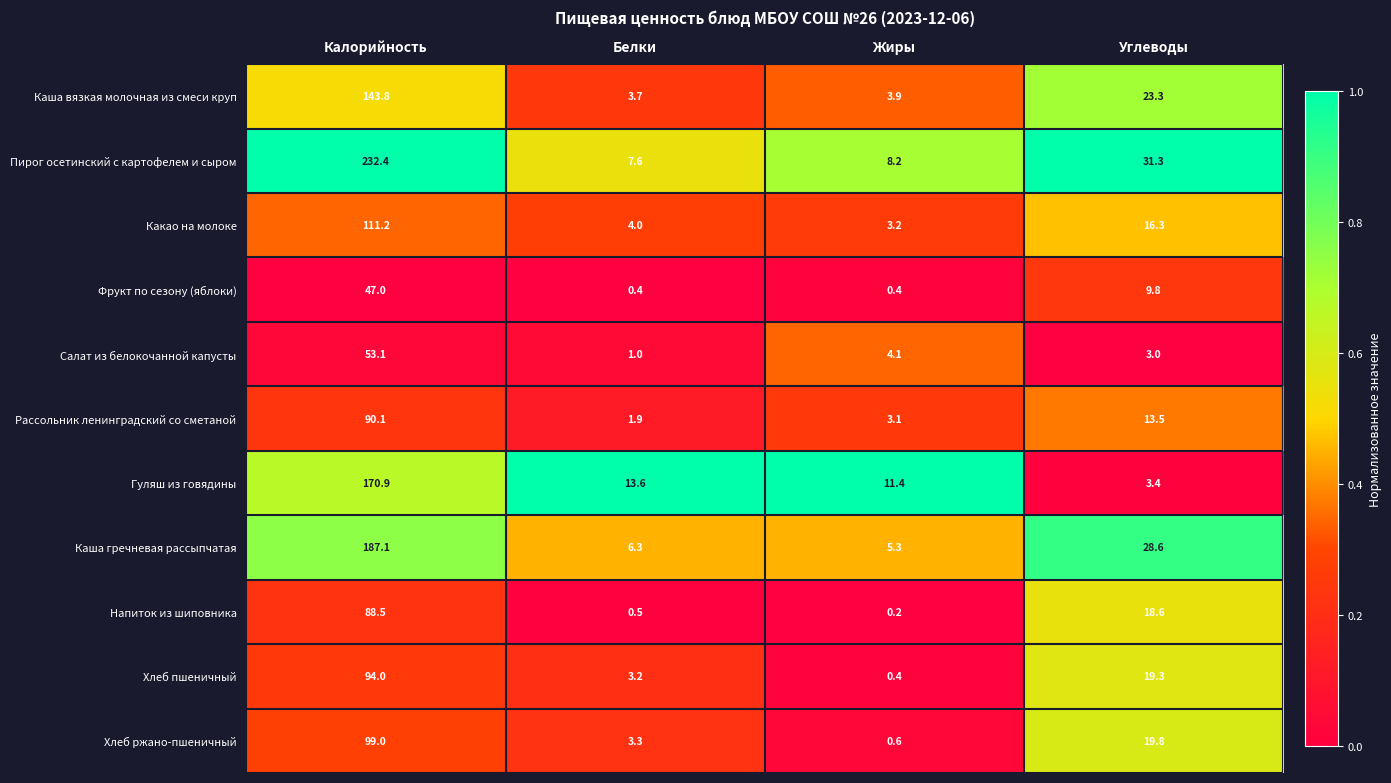

Which series changed the most between Калорийность and Углеводы?

Пирог осетинский с картофелем и сыром